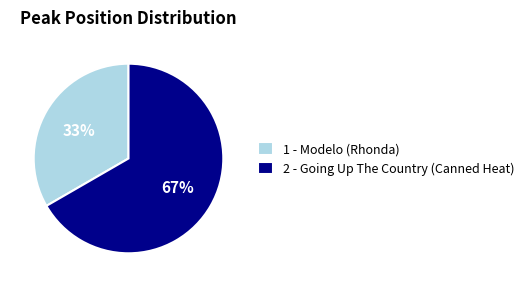

Which slice represents more than half of the pie?

2 - Going Up The Country (Canned Heat)